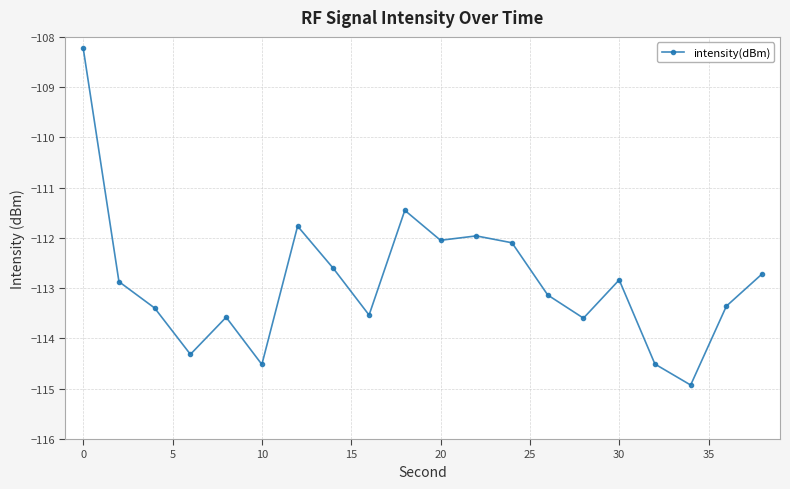

Reading left to right, what are all the values shown in this chart?

-108.2	-112.9	-113.4	-114.3	-113.6	-114.5	-111.8	-112.6	-113.5	-111.5	-112.0	-112.0	-112.1	-113.1	-113.6	-112.8	-114.5	-114.9	-113.4	-112.7